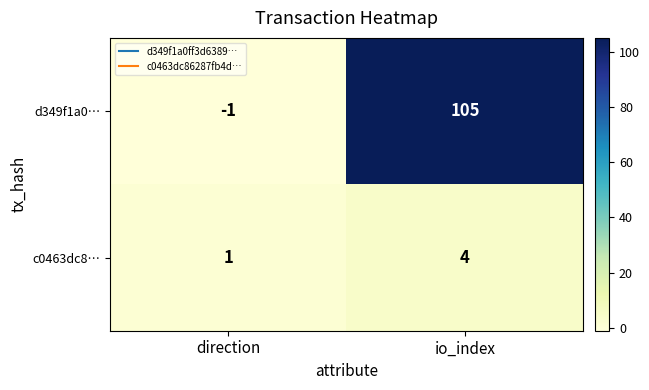

Which series has the largest range (max minus min)?

d349f1a0…